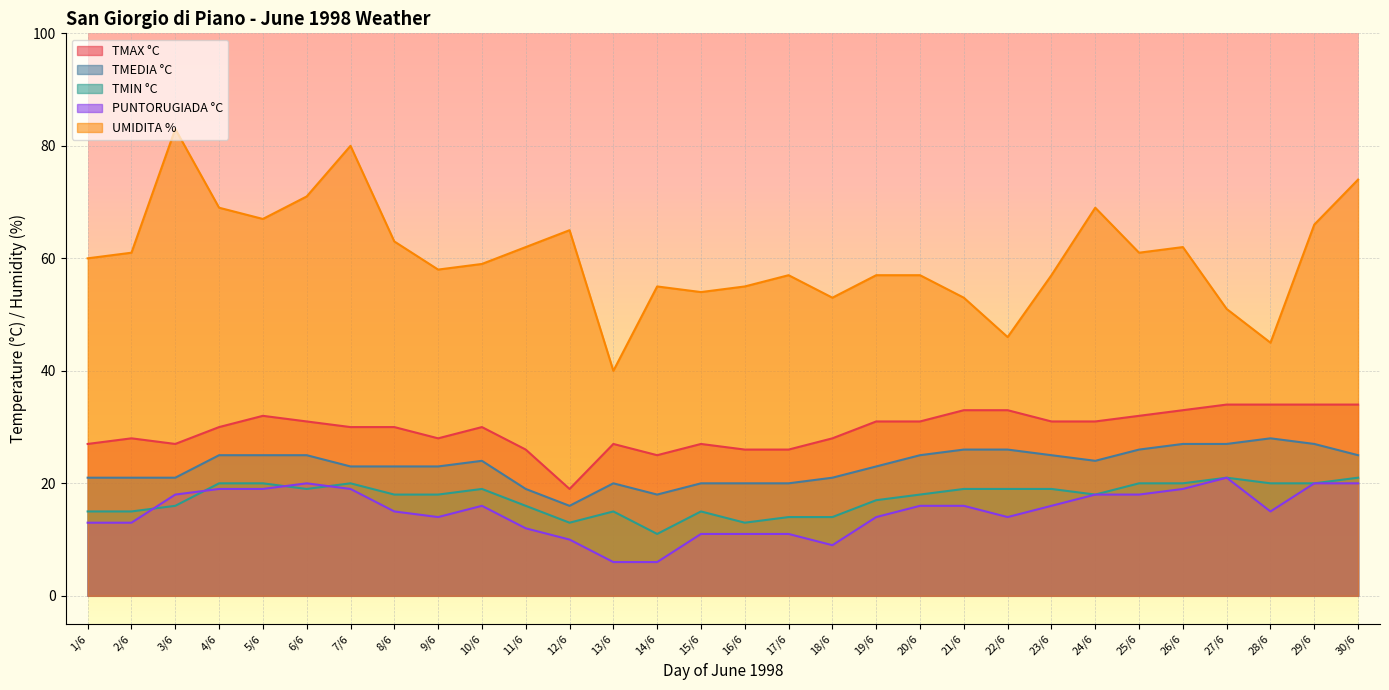

True or false: TMEDIA °C has a value of 25 at 30/6.

True